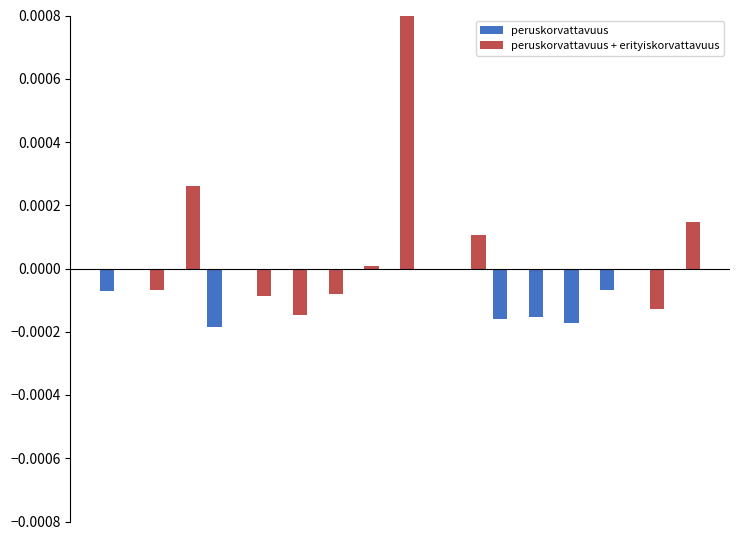

Count the number of data series in this chart.

2